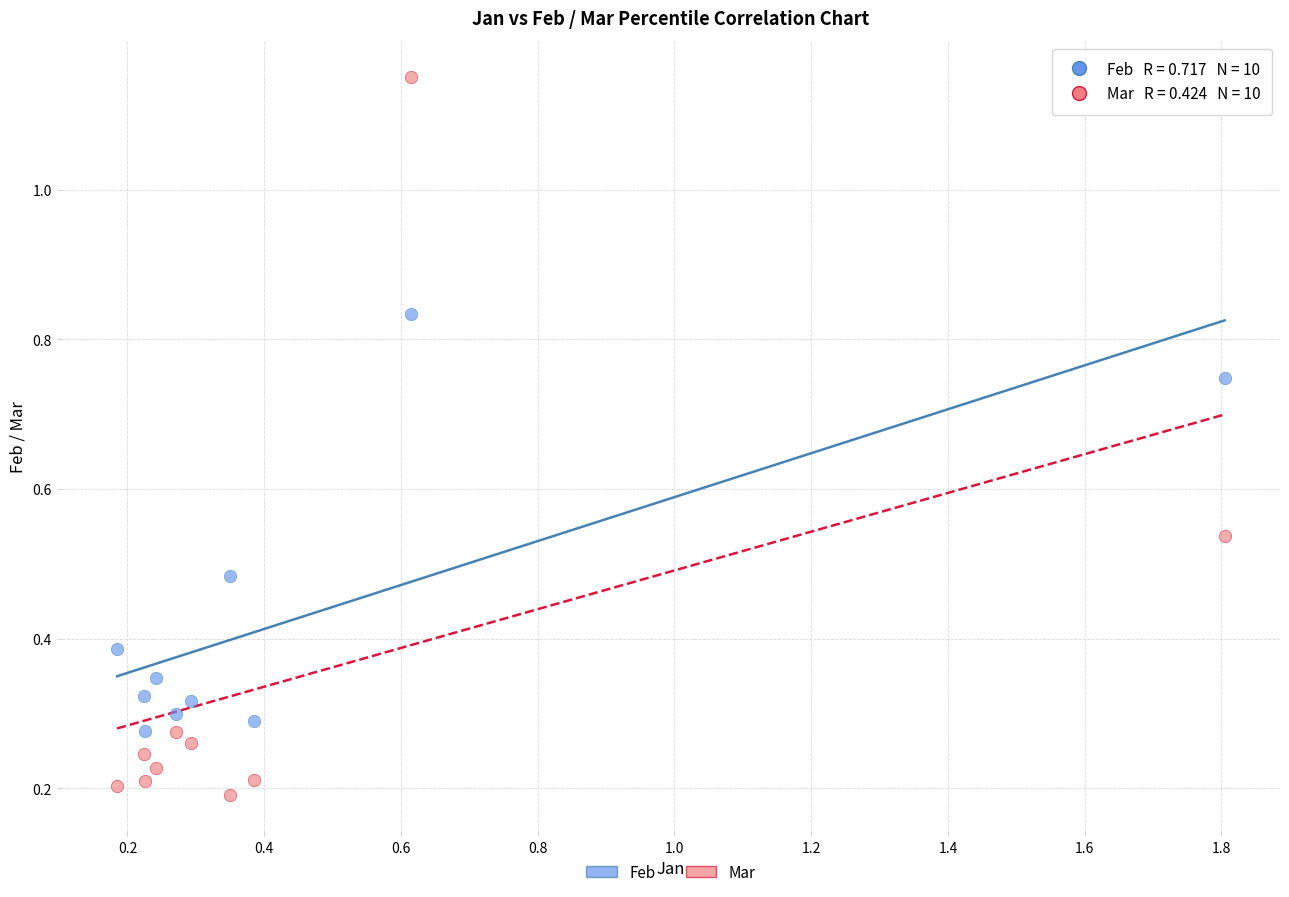

Which series has the widest spread of Y values?

Mar